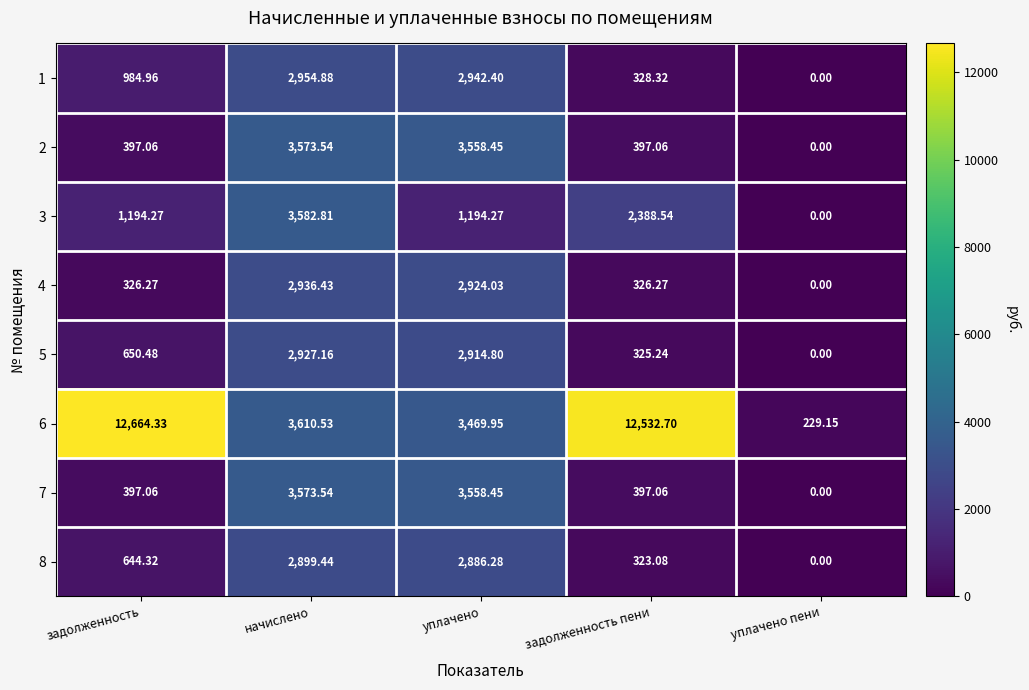

At which label does 8 reach its minimum?

уплачено пени